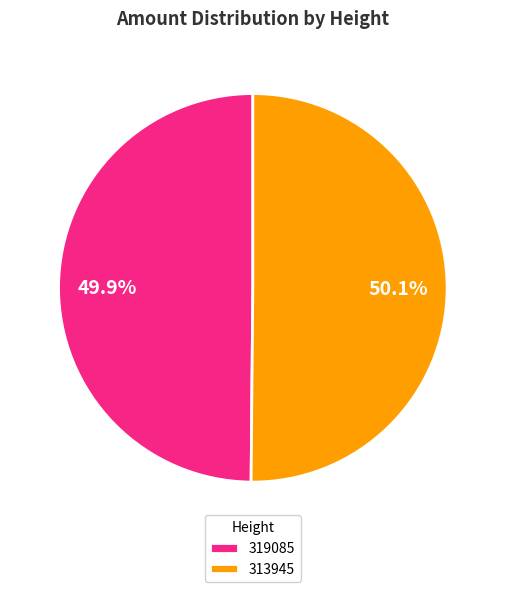

To the nearest percent, what is the average slice percentage?

50%